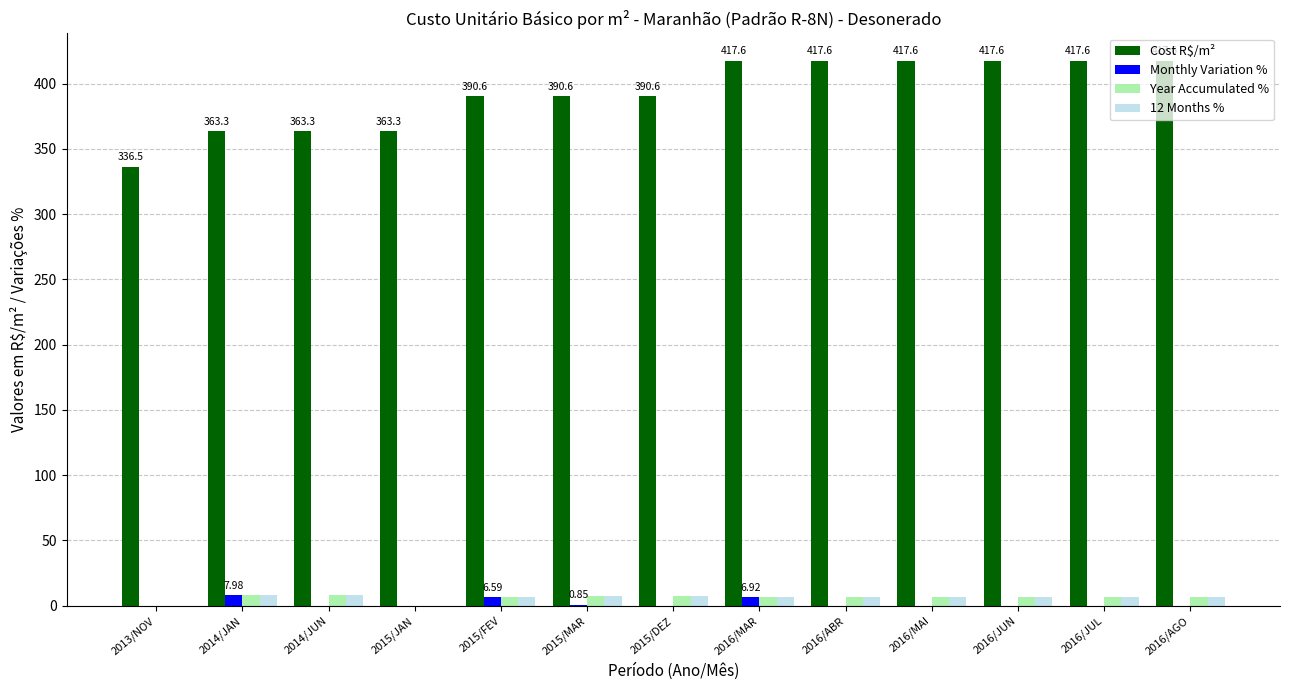

What is the sum of all Monthly Variation % values?

22.3